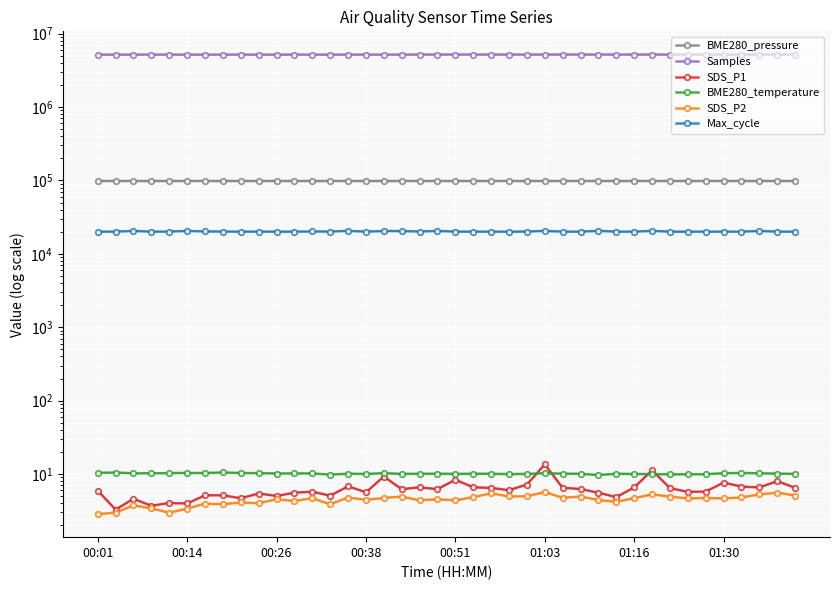

What is the difference between the maximum and second lowest values in the SDS_P2 series?

2.7